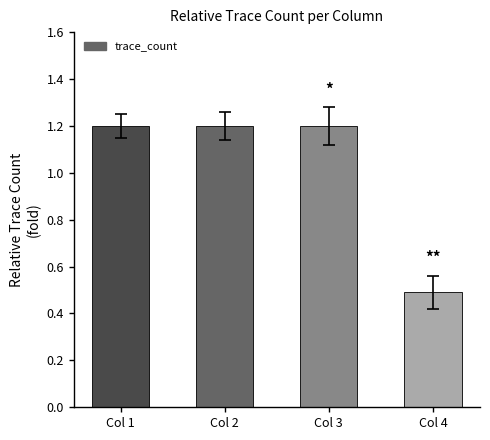

The chart shows a value of 0.5 at Col 1. True or false?

False